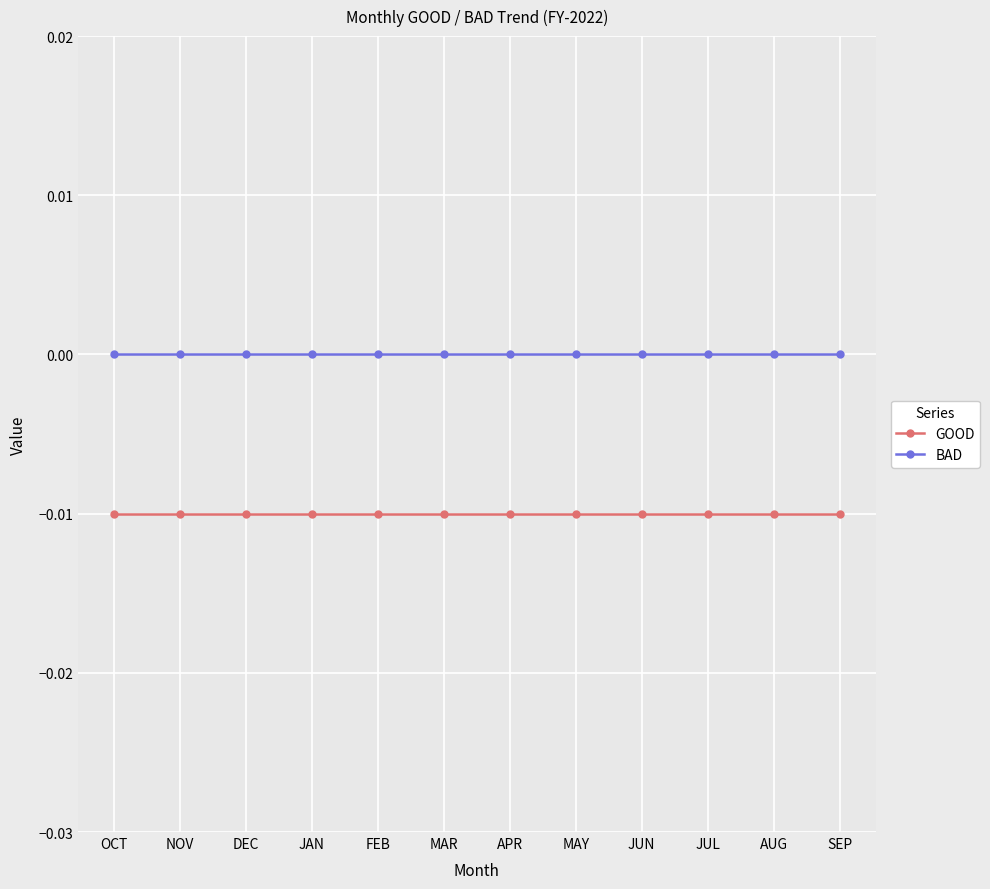

List the series in order of their peak value, lowest first.

GOOD, BAD